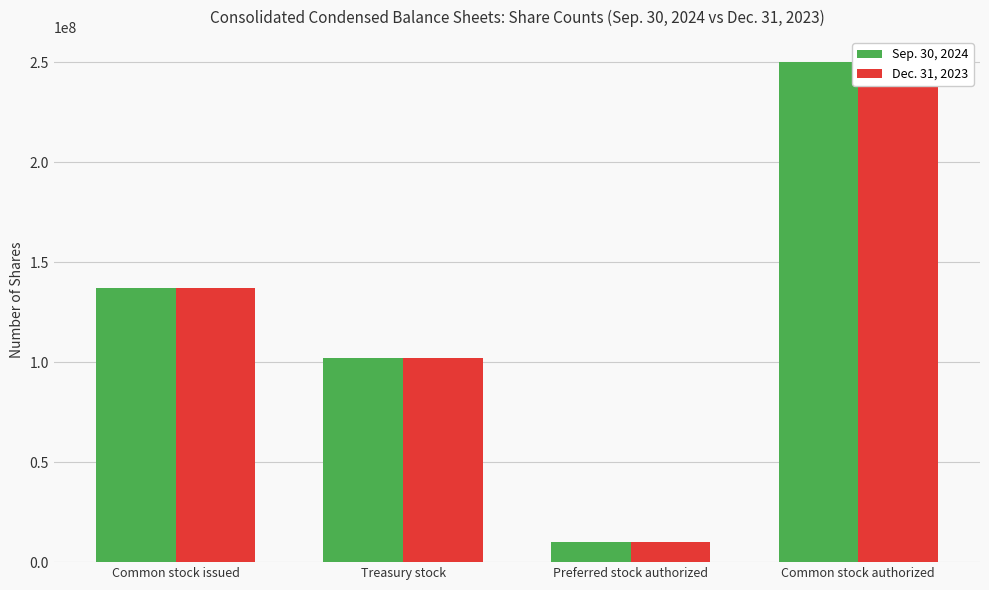

How many data points in Dec. 31, 2023 are less than 137000000?

2